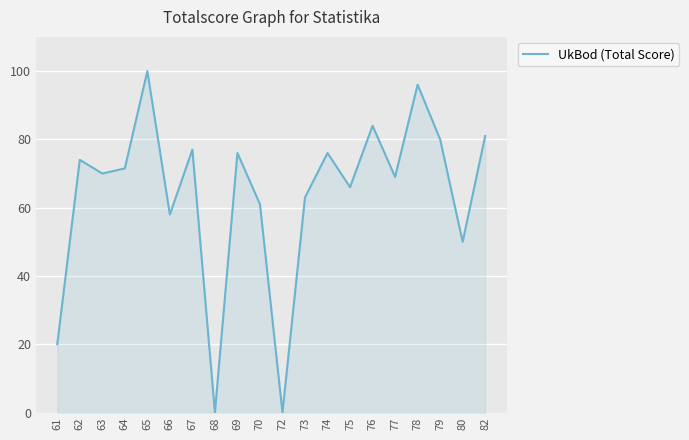

How many lines are shown in the chart?

1